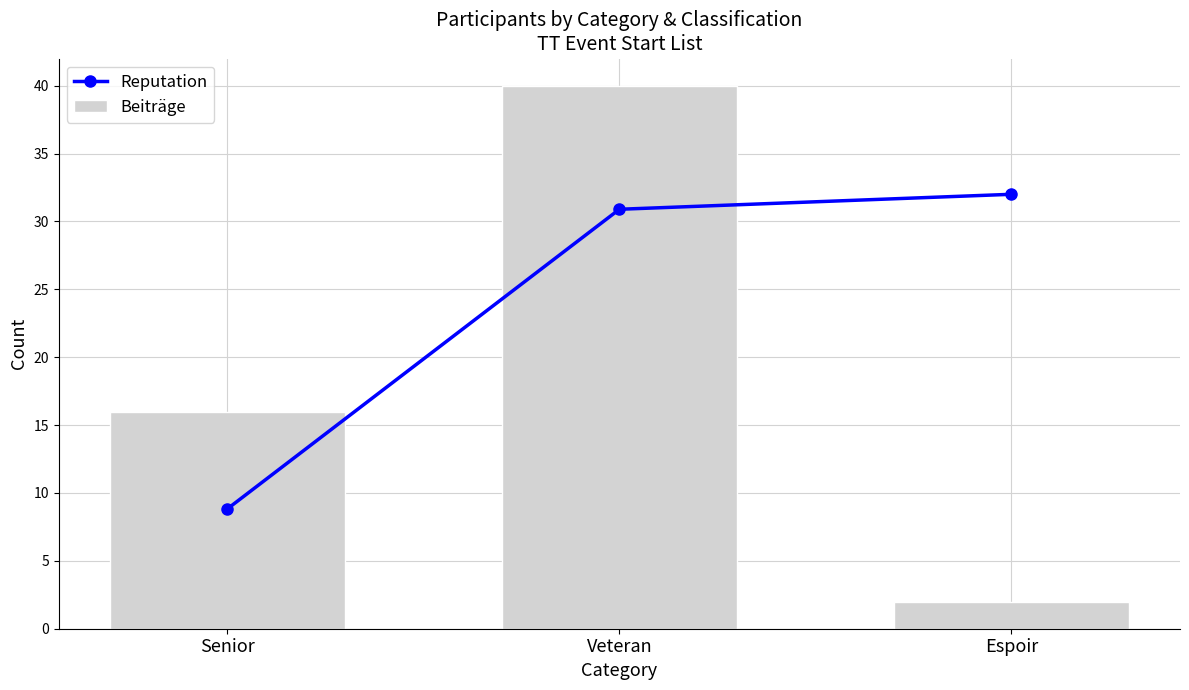

What position from the left is Veteran?

2